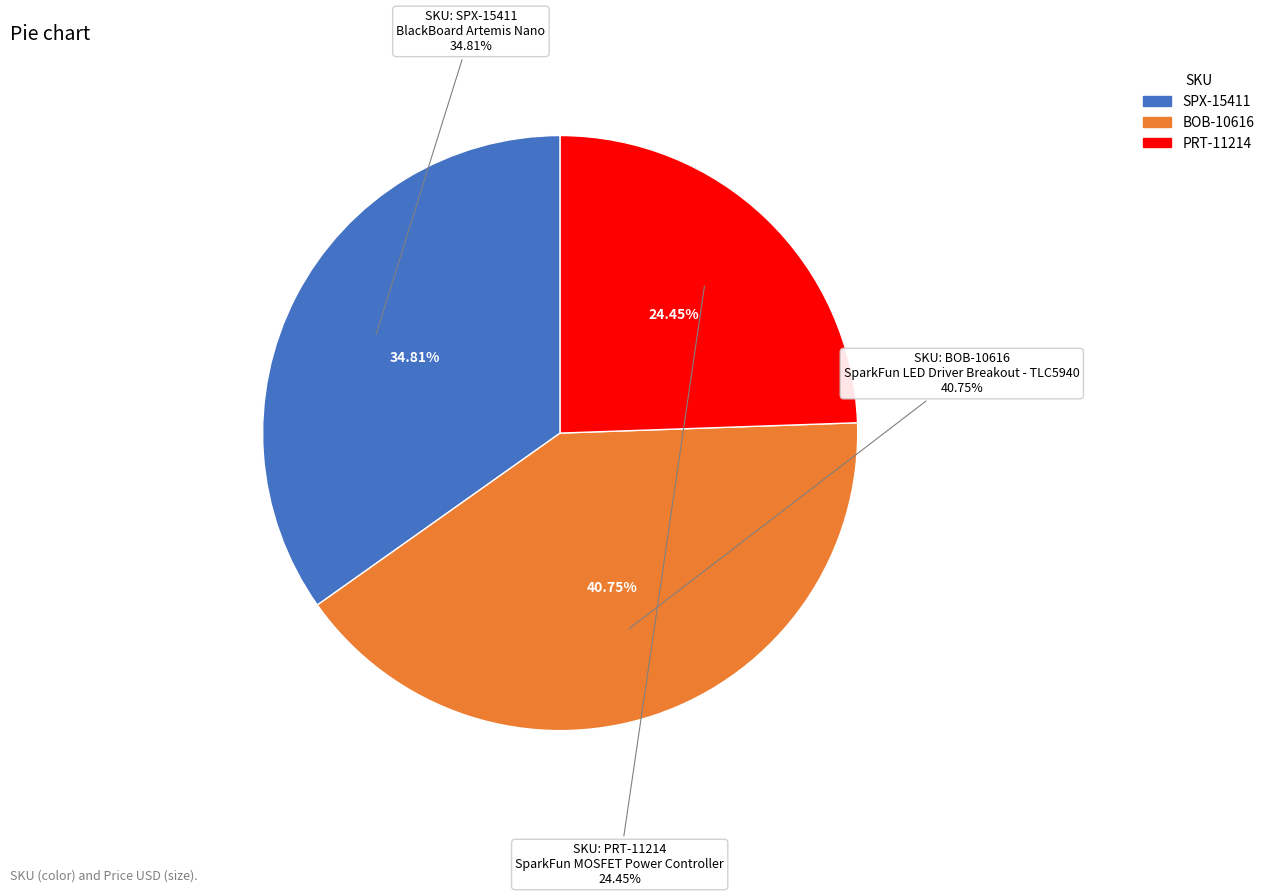

Does SPX-15411 account for over 50% of the chart?

No